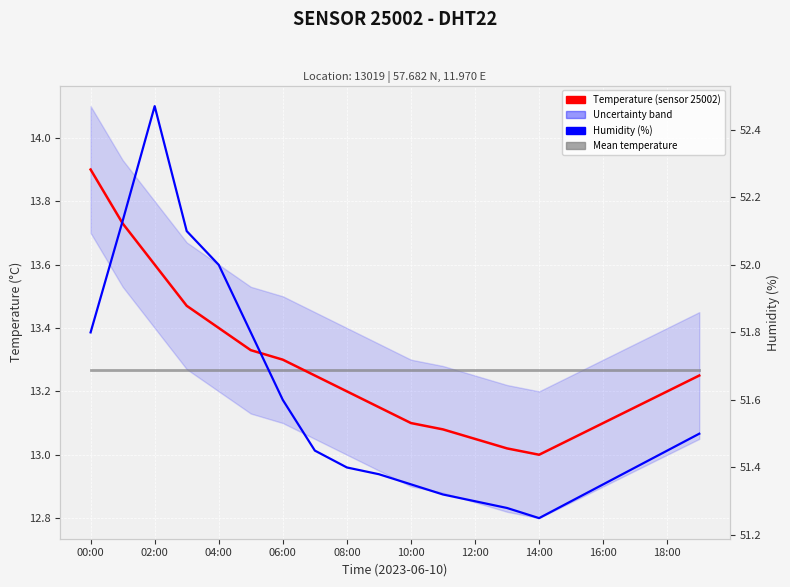

How many interior local valleys does the Temperature (sensor 25002) series have?

1